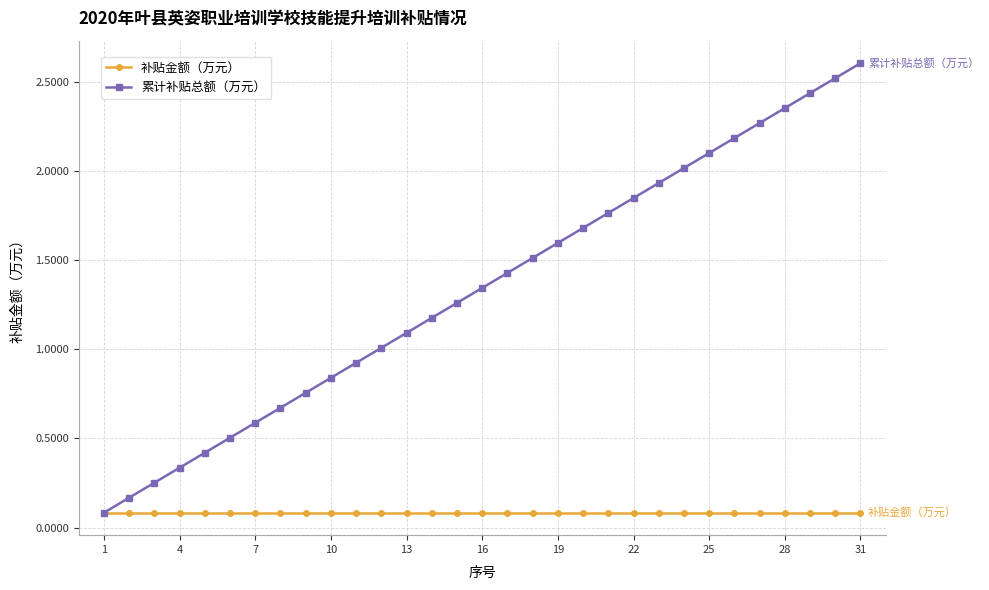

What are all the series names shown in the legend?

补贴金额（万元）, 累计补贴总额（万元）